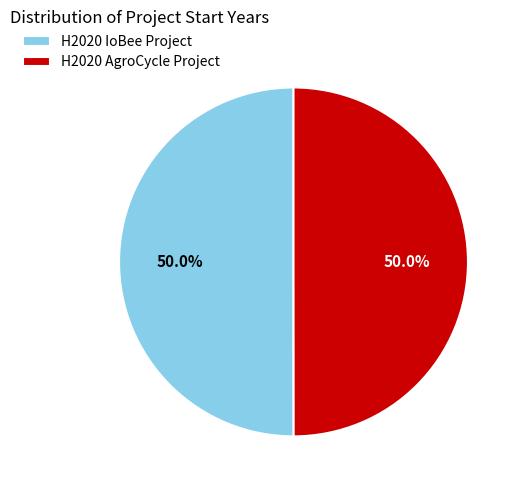

Approximately how many times larger is the value at H2020 IoBee Project compared to H2020 AgroCycle Project?

1.0